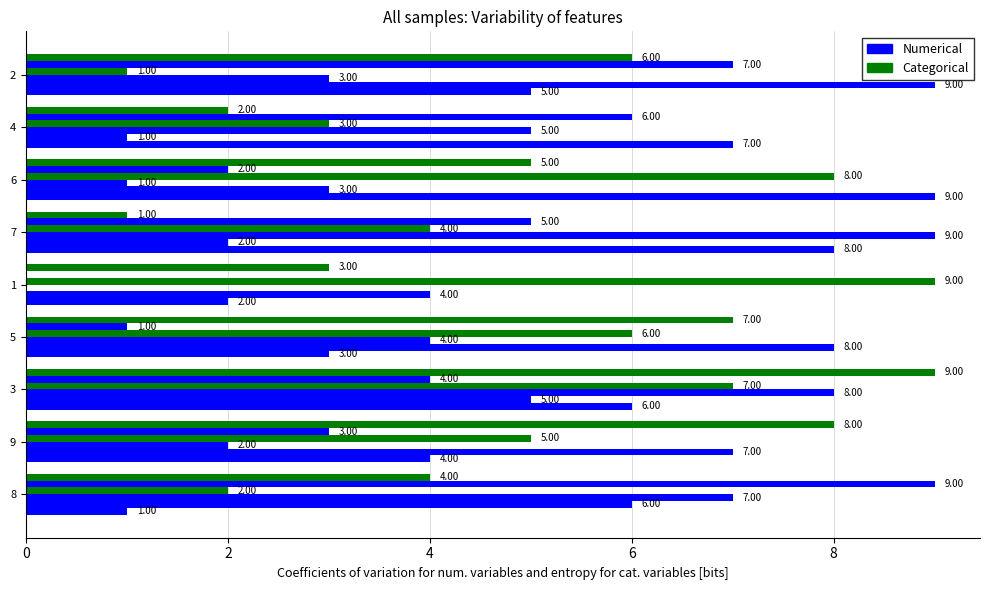

Count the number of data series in this chart.

6